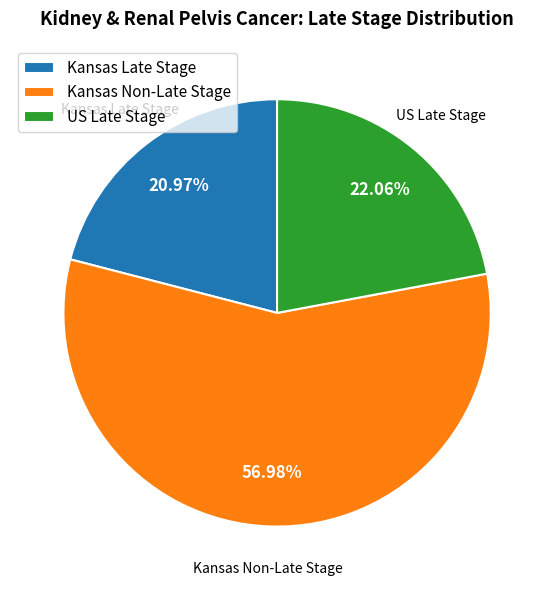

Does Kansas Non-Late Stage account for over 50% of the chart?

Yes